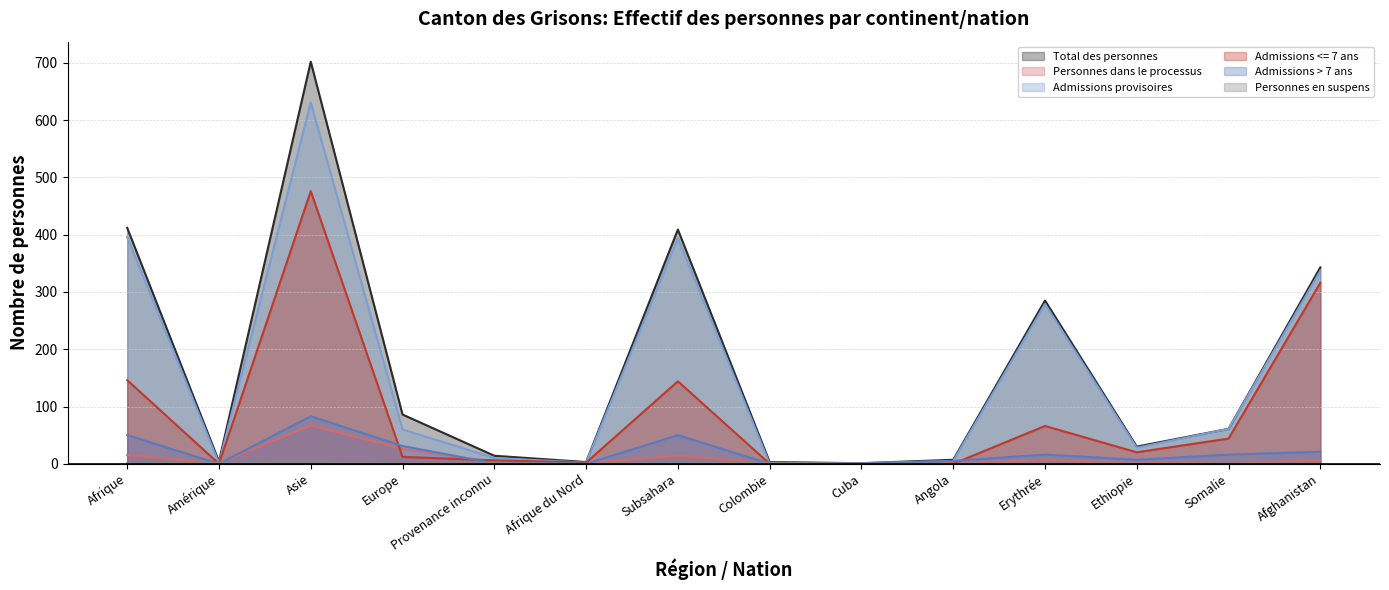

Does the chart display data point markers on the line(s)?

No